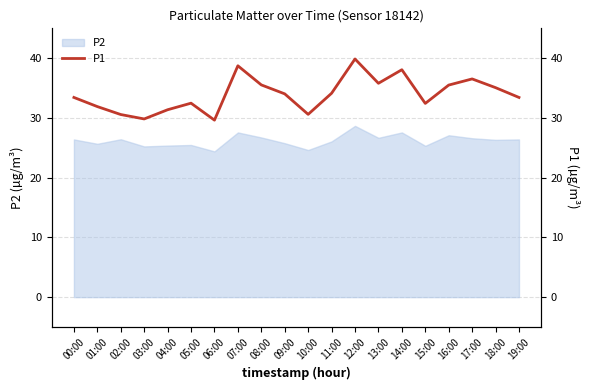

Rank the categories by value from lowest to highest.

06:00, 03:00, 02:00, 10:00, 04:00, 01:00, 15:00, 05:00, 00:00, 19:00, 09:00, 11:00, 18:00, 16:00, 08:00, 13:00, 17:00, 14:00, 07:00, 12:00